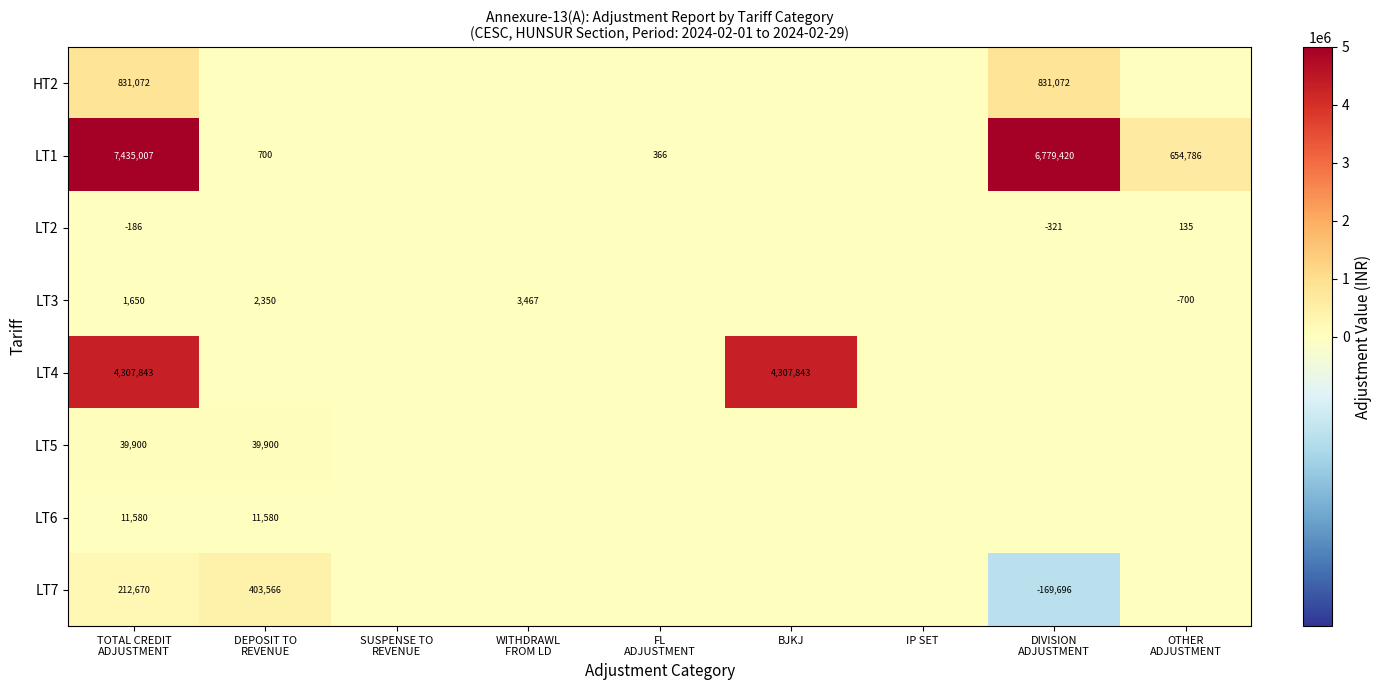

What is the smallest value displayed?

-169696.0